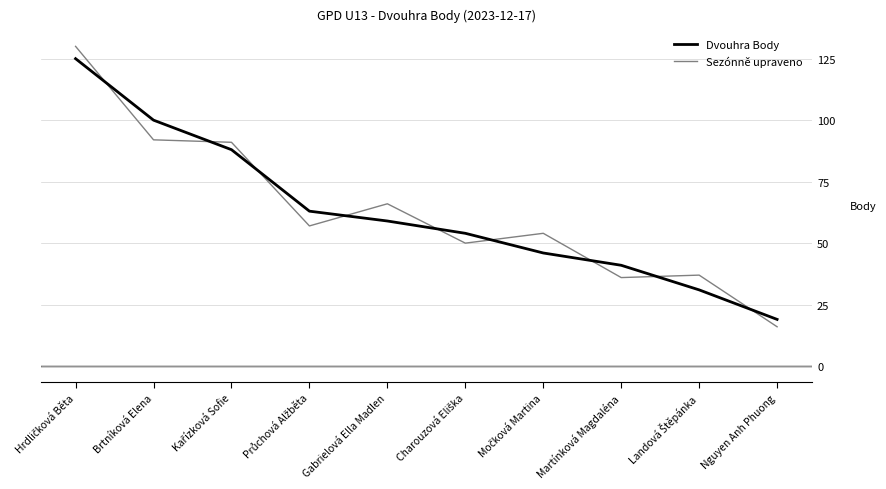

The value of Dvouhra Body at Brtníková Elena is 173. True or false?

False